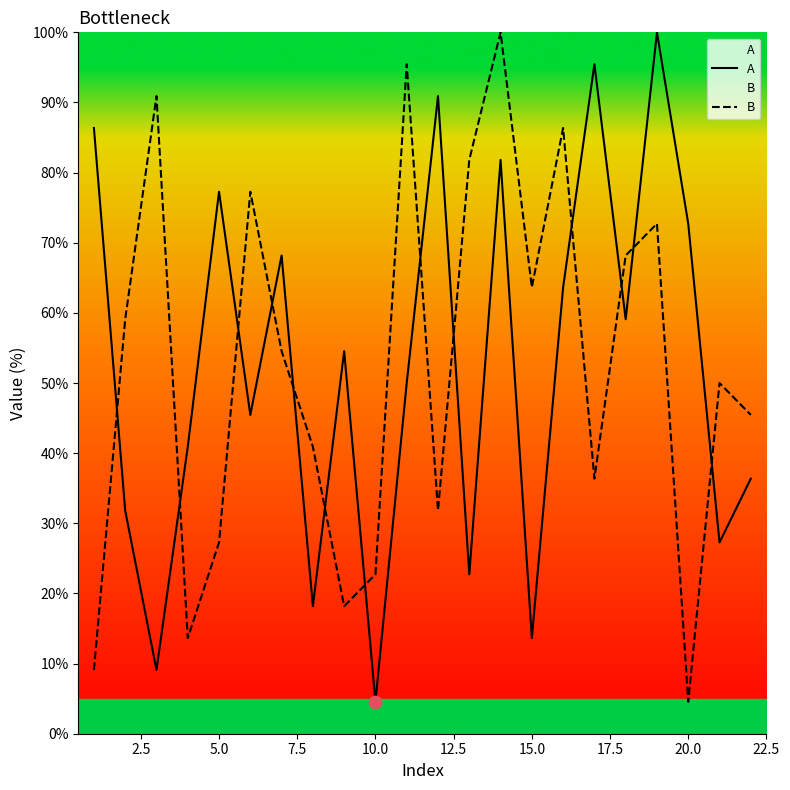

What is the highest value of the A series?

100.0